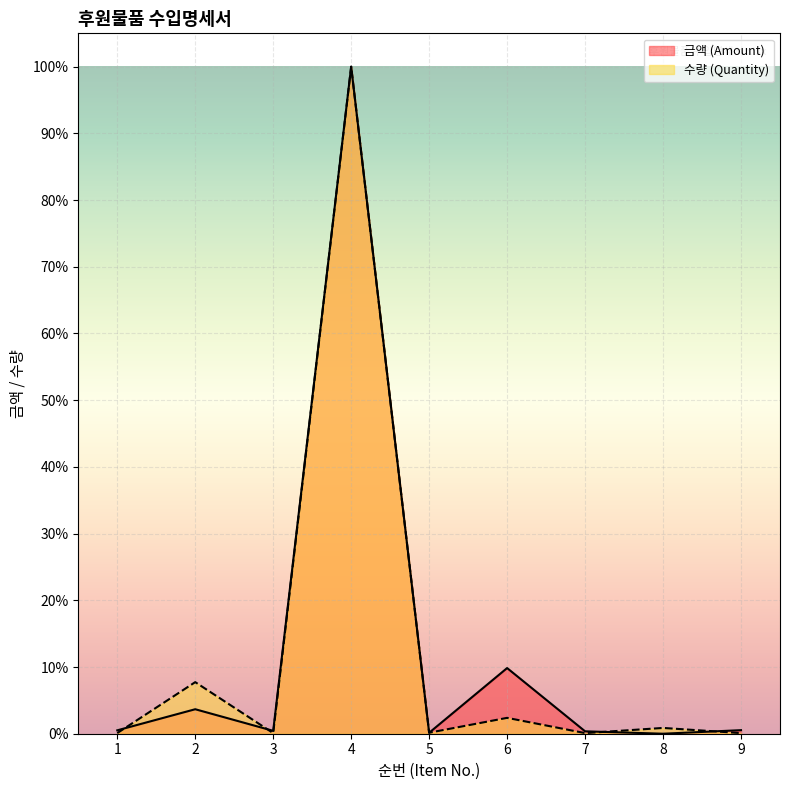

Is the value of 금액 (Amount) at 1 greater than the value of 수량 (Quantity) at 8?

No